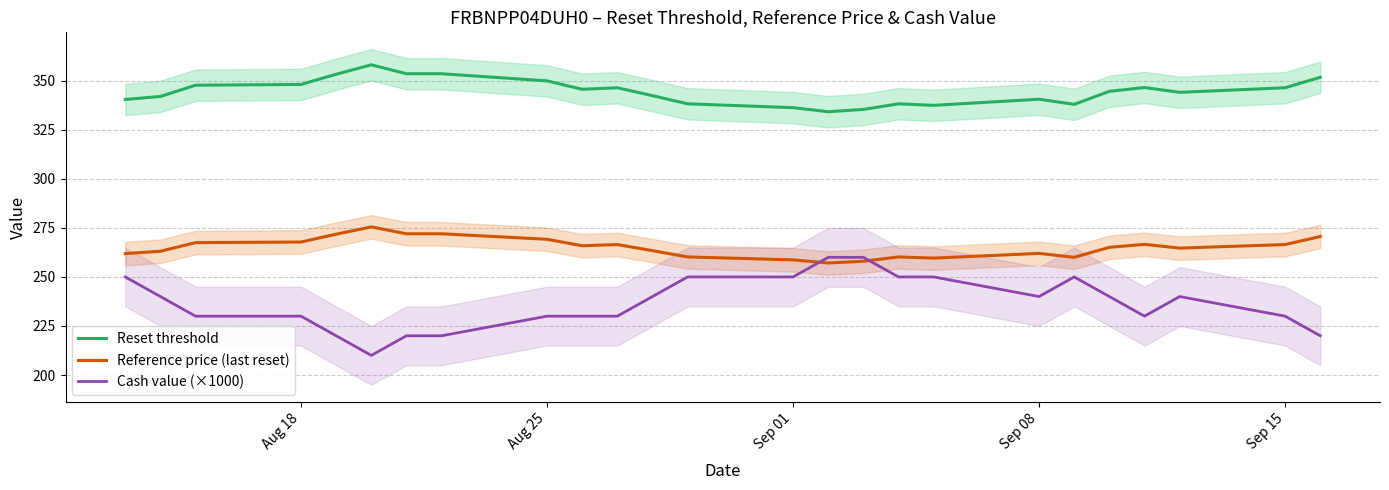

The value of Reference price (last reset) at Aug 18 is 267.8. True or false?

True